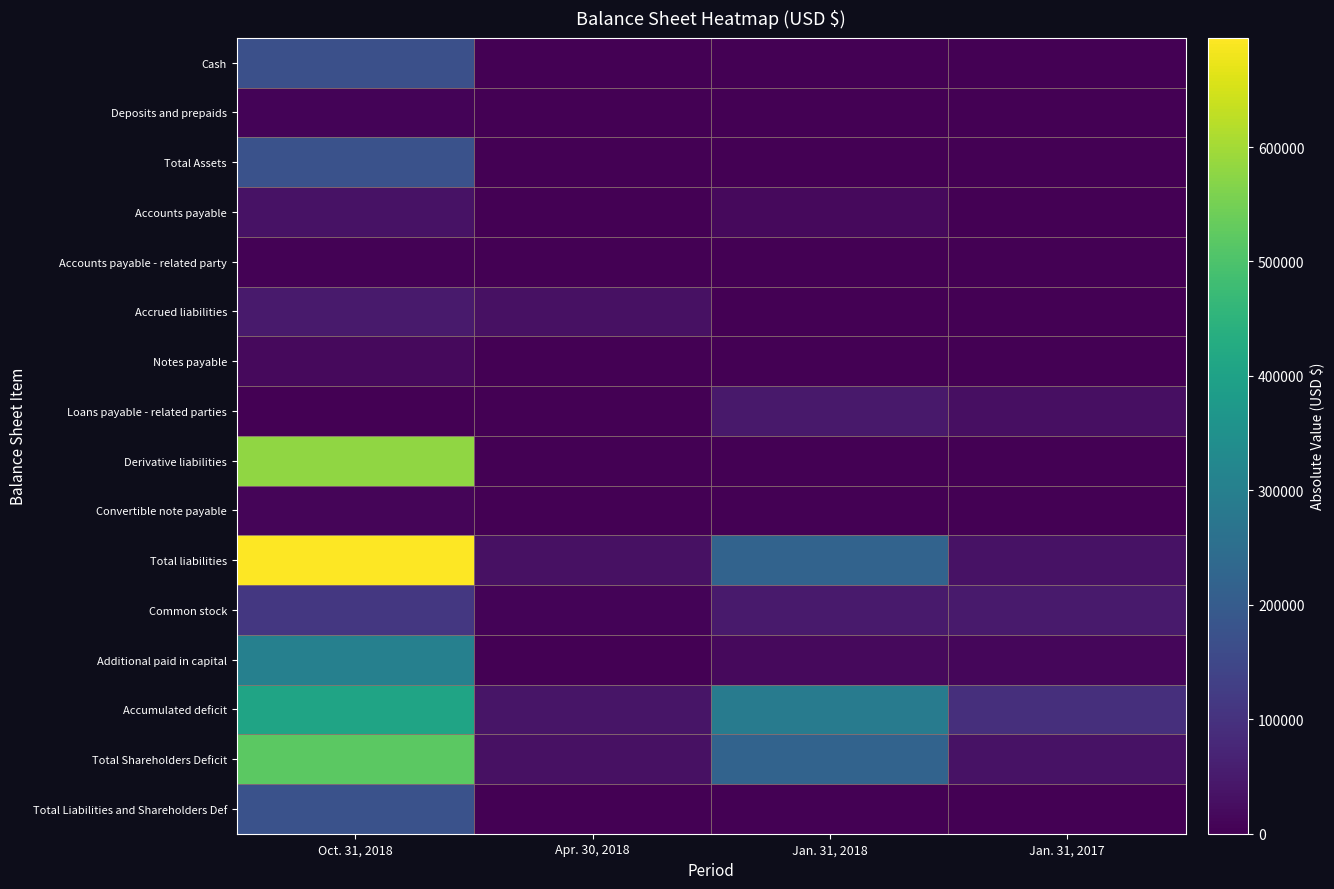

Reading left to right, what are all the values shown in this chart?

Cash: Oct. 31, 2018=168462	Apr. 30, 2018=0	Jan. 31, 2018=0	Jan. 31, 2017=489
Deposits and prepaids: Oct. 31, 2018=6000	Apr. 30, 2018=0	Jan. 31, 2018=0	Jan. 31, 2017=0
Total Assets: Oct. 31, 2018=174462	Apr. 30, 2018=0	Jan. 31, 2018=0	Jan. 31, 2017=489
Accounts payable: Oct. 31, 2018=34024	Apr. 30, 2018=295	Jan. 31, 2018=17660	Jan. 31, 2017=0
Accounts payable - related party: Oct. 31, 2018=3724	Apr. 30, 2018=0	Jan. 31, 2018=0	Jan. 31, 2017=0
Accrued liabilities: Oct. 31, 2018=51053	Apr. 30, 2018=30000	Jan. 31, 2018=0	Jan. 31, 2017=0
Notes payable: Oct. 31, 2018=18600	Apr. 30, 2018=0	Jan. 31, 2018=0	Jan. 31, 2017=0
Loans payable - related parties: Oct. 31, 2018=0	Apr. 30, 2018=0	Jan. 31, 2018=47134	Jan. 31, 2017=28534
Derivative liabilities: Oct. 31, 2018=579660	Apr. 30, 2018=0	Jan. 31, 2018=0	Jan. 31, 2017=0
Convertible note payable: Oct. 31, 2018=8313	Apr. 30, 2018=0	Jan. 31, 2018=0	Jan. 31, 2017=0
Total liabilities: Oct. 31, 2018=695374	Apr. 30, 2018=32242	Jan. 31, 2018=222249	Jan. 31, 2017=33135
Common stock: Oct. 31, 2018=113914	Apr. 30, 2018=6000	Jan. 31, 2018=50340	Jan. 31, 2017=50340
Additional paid in capital: Oct. 31, 2018=303187	Apr. 30, 2018=0	Jan. 31, 2018=17242	Jan. 31, 2017=11065
Accumulated deficit: Oct. 31, 2018=405339	Apr. 30, 2018=38242	Jan. 31, 2018=289831	Jan. 31, 2017=94051
Total Shareholders Deficit: Oct. 31, 2018=520912	Apr. 30, 2018=32242	Jan. 31, 2018=222249	Jan. 31, 2017=32646
Total Liabilities and Shareholders Def: Oct. 31, 2018=174462	Apr. 30, 2018=0	Jan. 31, 2018=0	Jan. 31, 2017=489